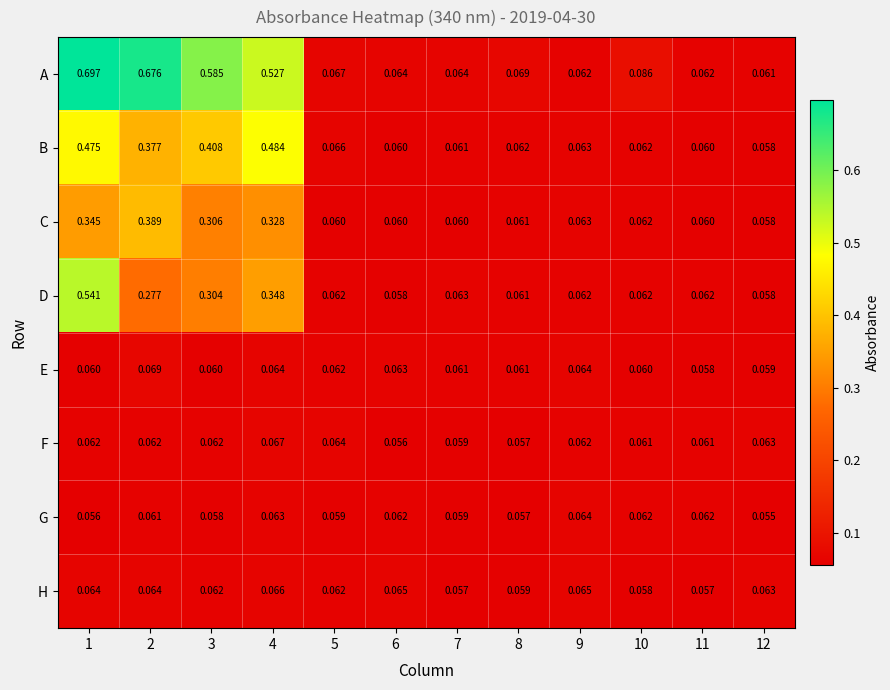

List the series in order of their peak value, highest first.

A, D, B, C, E, F, H, G